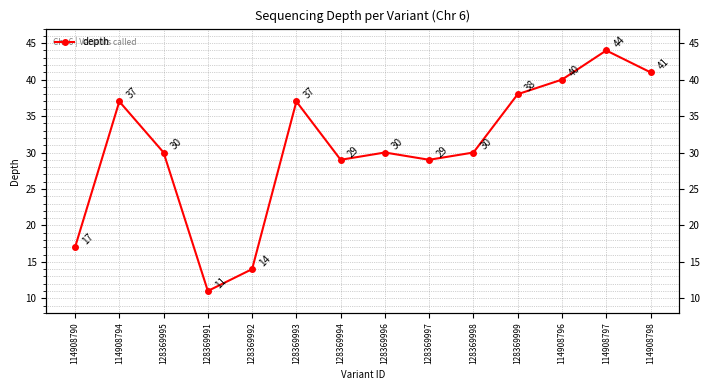

What position from the right is 114908794?

13